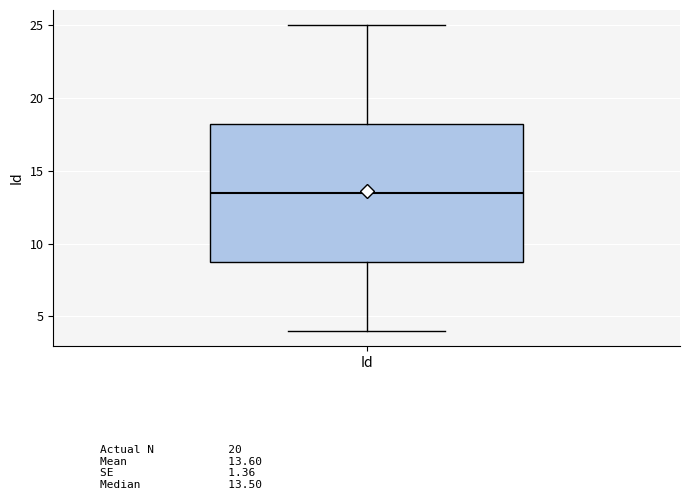

Read this box plot against the y-axis: the position of the median line, the range covered by the box, and the ends of both whiskers. The values are not printed on the chart, so give them approximately, as read against the axis.

median 13.5, box 9.0 to 18.5, whiskers 4.0 to 25.0